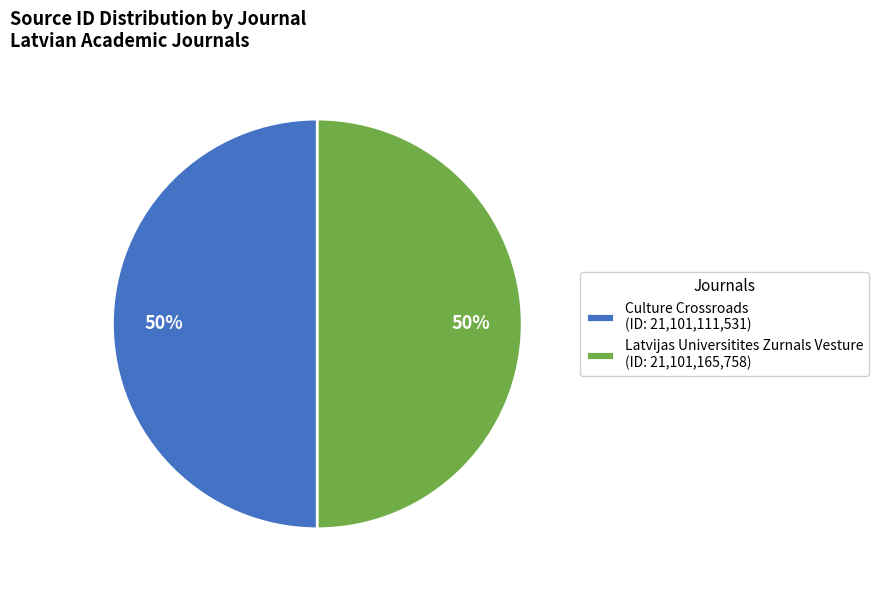

Approximately how many times larger is the value at Latvijas Universitites Zurnals Vesture (ID: 21,101,165,758) compared to Culture Crossroads (ID: 21,101,111,531)?

1.0